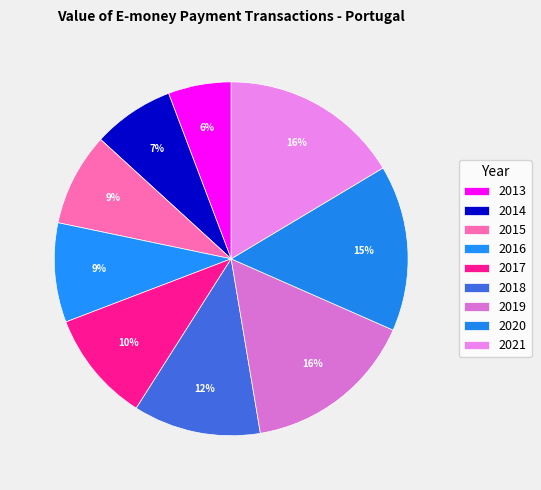

To the nearest percent, what is the average slice percentage?

11%